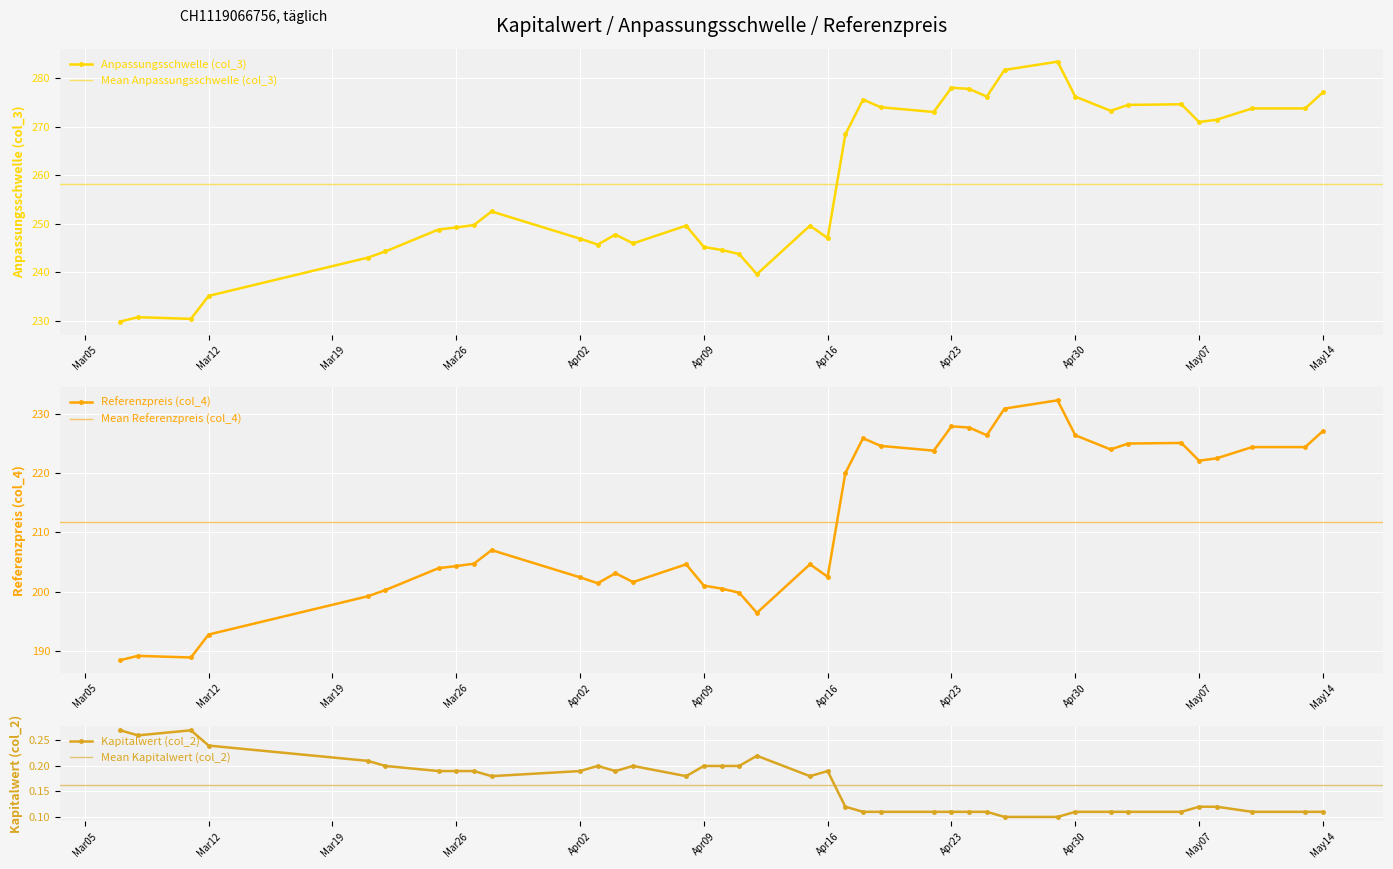

True or false: Anpassungsschwelle (col_3) has more than 0 points higher than both neighbors.

True